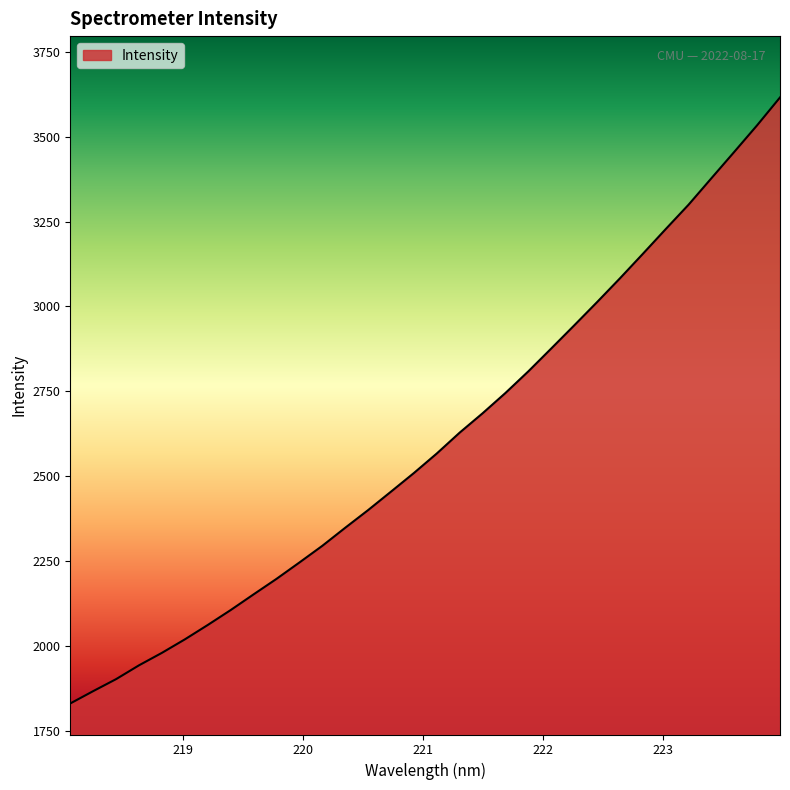

What is the greatest value displayed?

3616.0